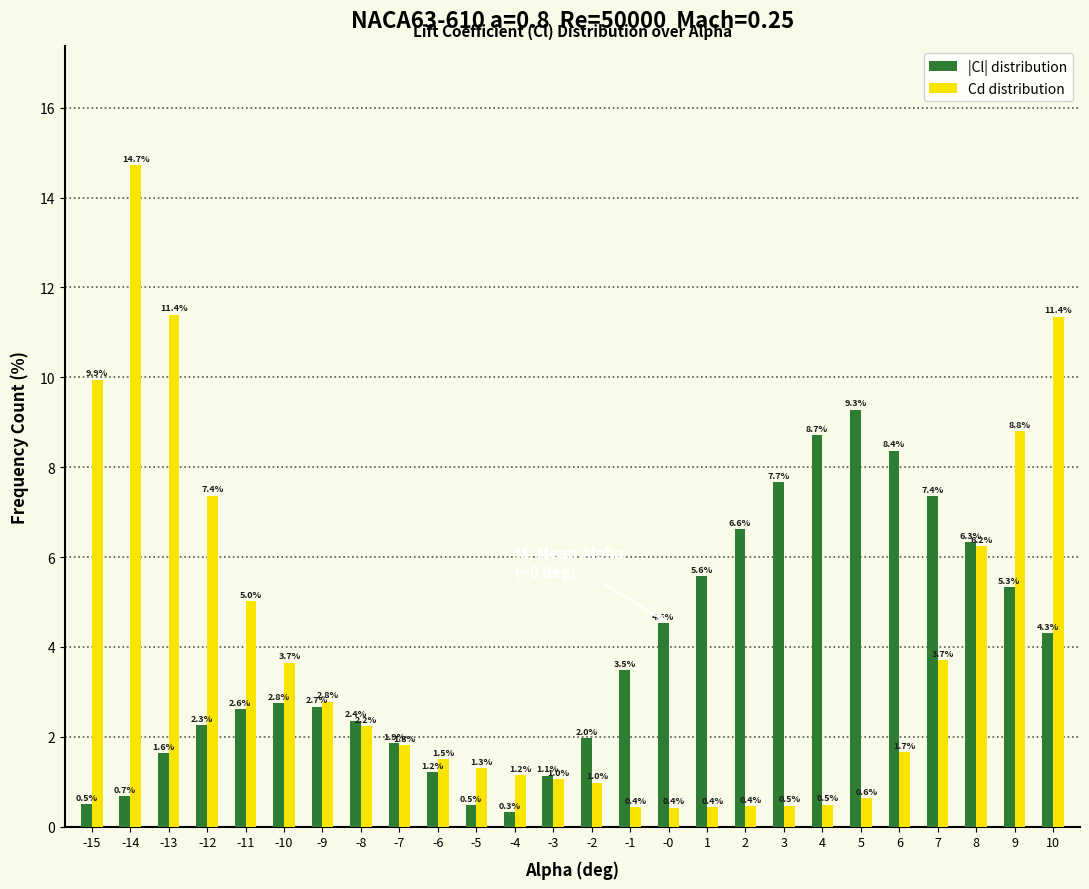

Reading left to right, extract all data points from this chart.

|Cl| distribution: -15=0.5	-14=0.7	-13=1.6	-12=2.3	-11=2.6	-10=2.8	-9=2.7	-8=2.4	-7=1.9	-6=1.2	-5=0.5	-4=0.3	-3=1.1	-2=2.0	-1=3.5	-0=4.5	1=5.6	2=6.6	3=7.7	4=8.7	5=9.3	6=8.4	7=7.4	8=6.3	9=5.3	10=4.3
Cd distribution: -15=9.9	-14=14.7	-13=11.4	-12=7.4	-11=5.0	-10=3.7	-9=2.8	-8=2.2	-7=1.8	-6=1.5	-5=1.3	-4=1.2	-3=1.0	-2=1.0	-1=0.4	-0=0.4	1=0.4	2=0.4	3=0.5	4=0.5	5=0.6	6=1.7	7=3.7	8=6.2	9=8.8	10=11.4